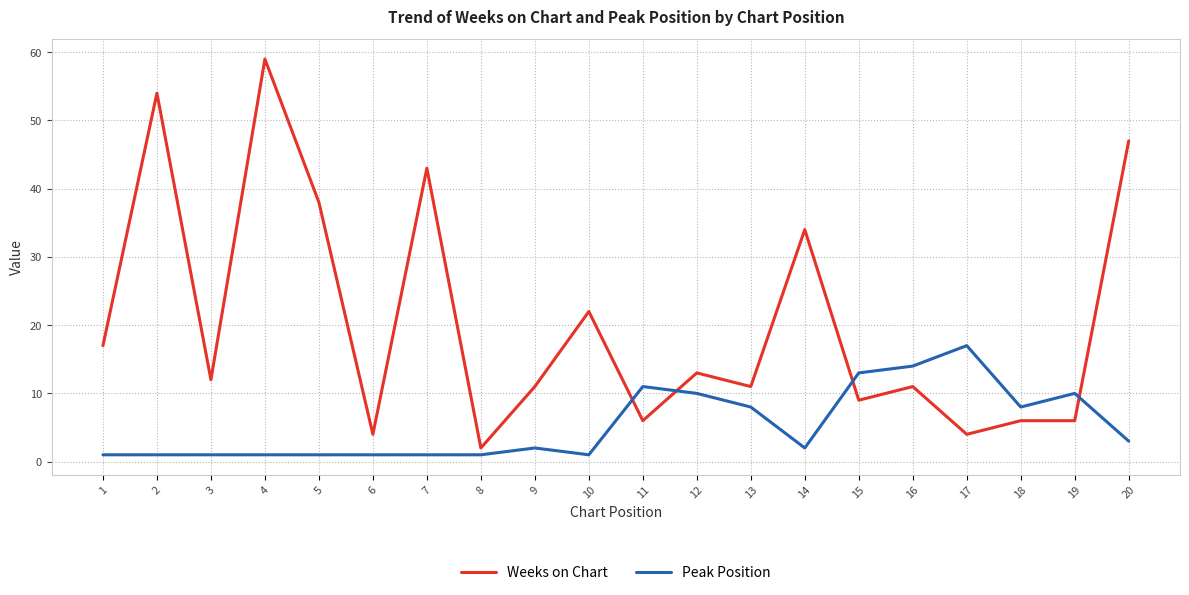

Which series changed the most between 4 and 17?

Weeks on Chart